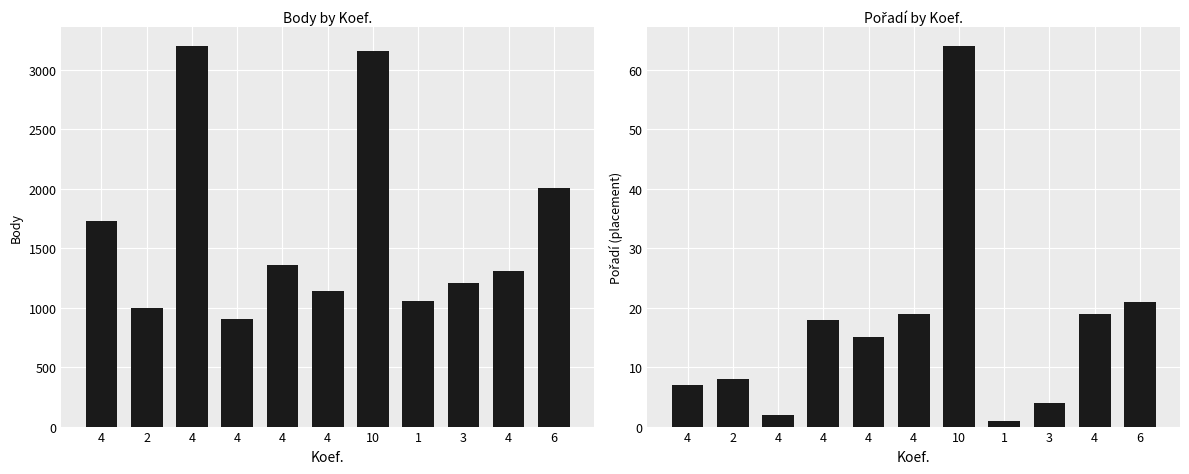

What is the maximum value shown in the chart?

3200